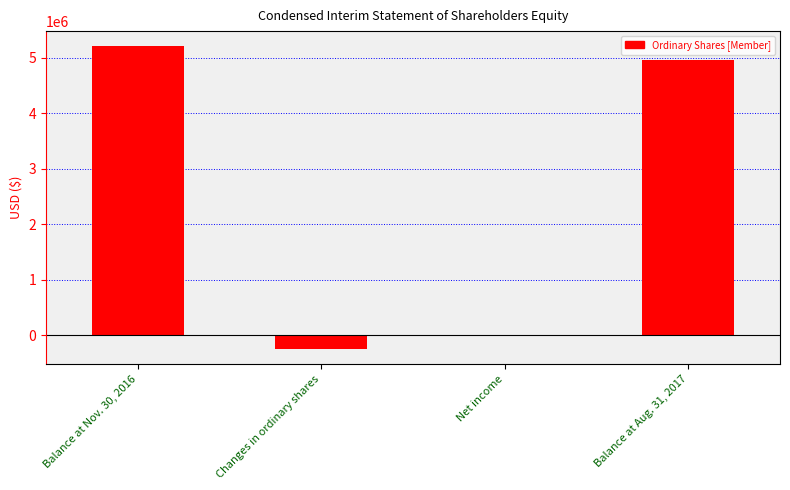

The chart shows a value of 5204875 at Balance at Nov. 30, 2016. True or false?

True